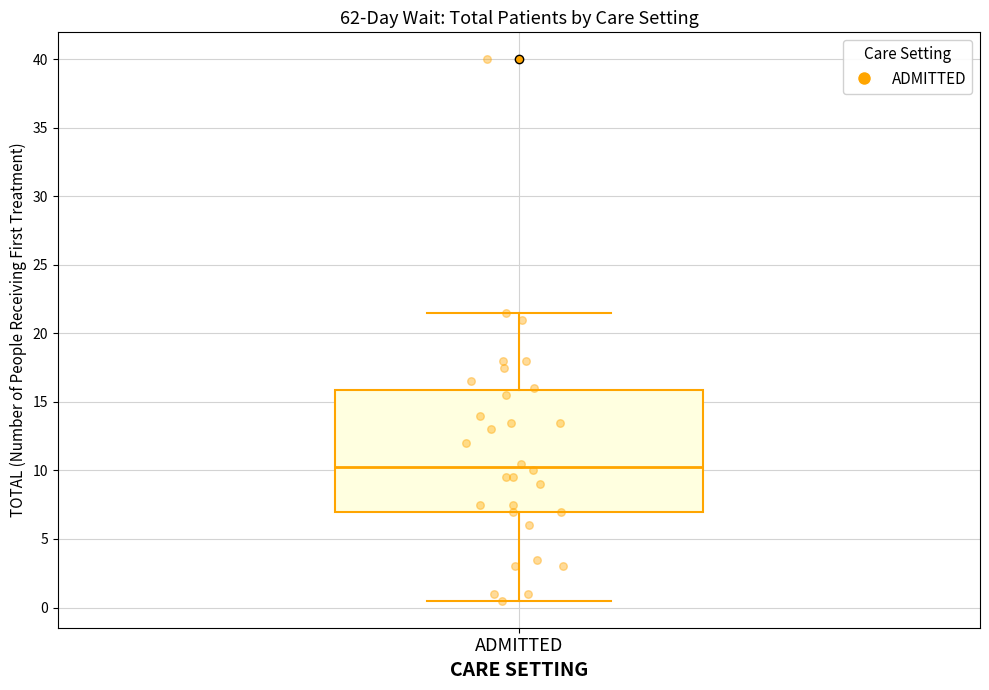

Transcribe this box plot: give where the median line is, the range the box spans, and where the two whiskers end, as read against the y-axis. The values are not printed on the chart, so give them approximately, as read against the axis.

median 10.5, box 7.0 to 16.0, whiskers 0.5 to 21.5